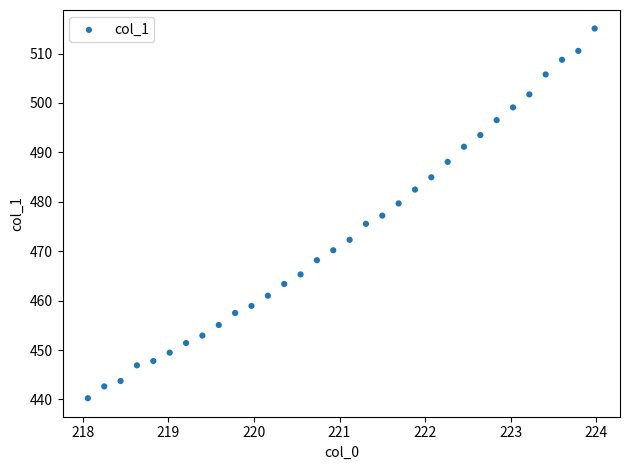

What is the range of X values (max minus min)?

5.9